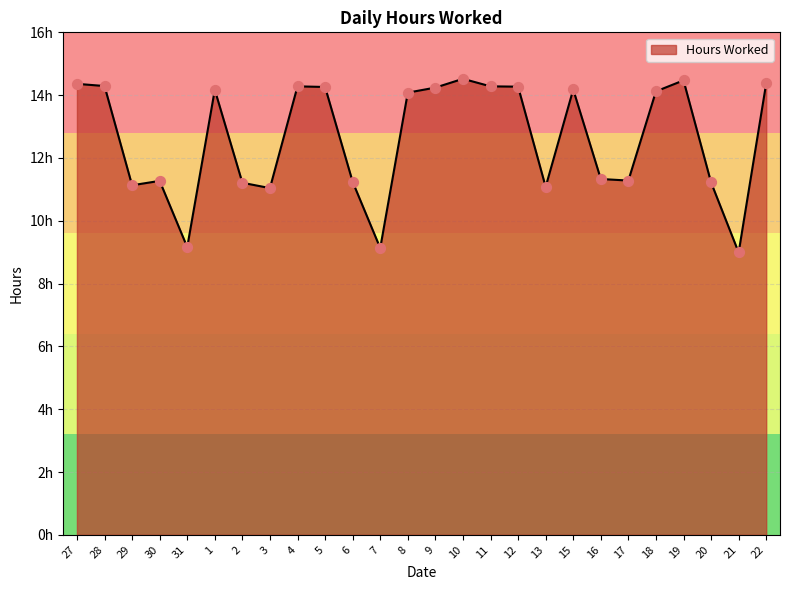

What is the ratio of the value at 3 to the value at 12?

0.8